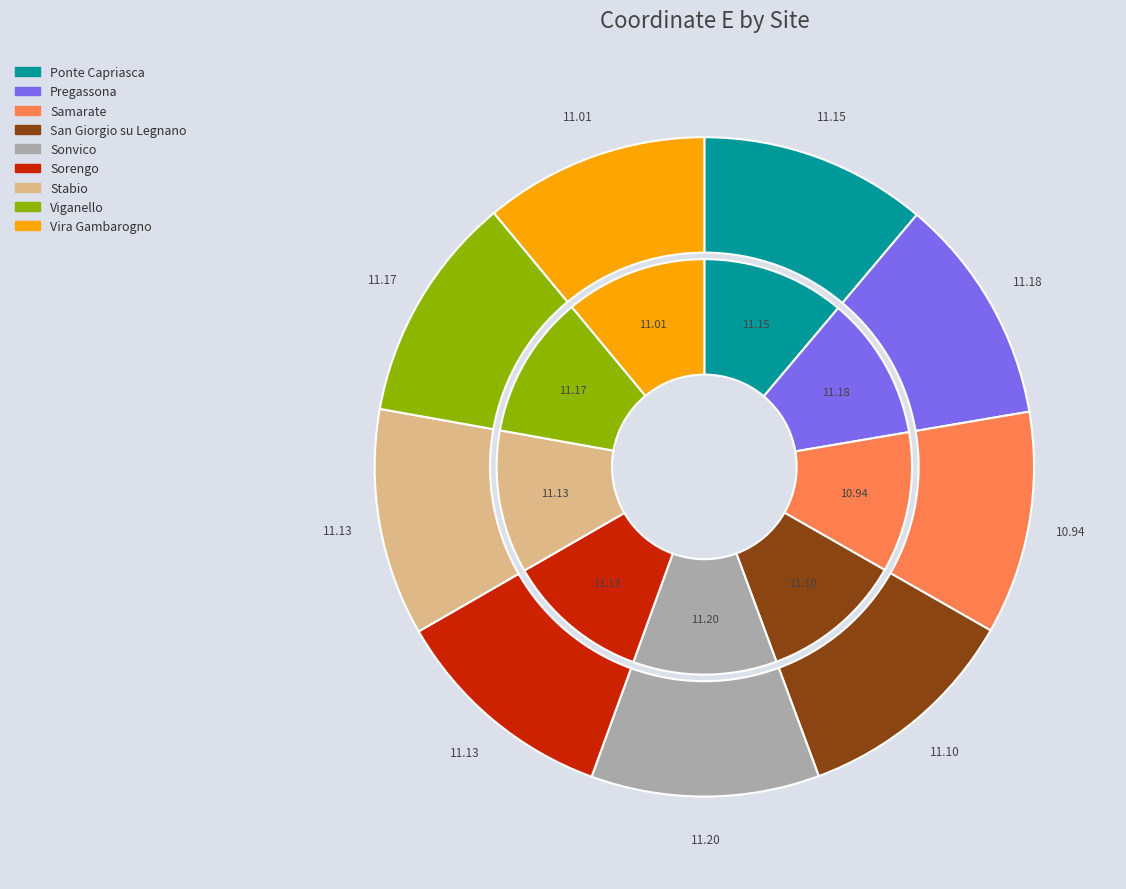

Rank the categories by value from highest to lowest.

Sonvico, Pregassona, Viganello, Ponte Capriasca, Stabio, Sorengo, San Giorgio su Legnano, Vira Gambarogno, Samarate